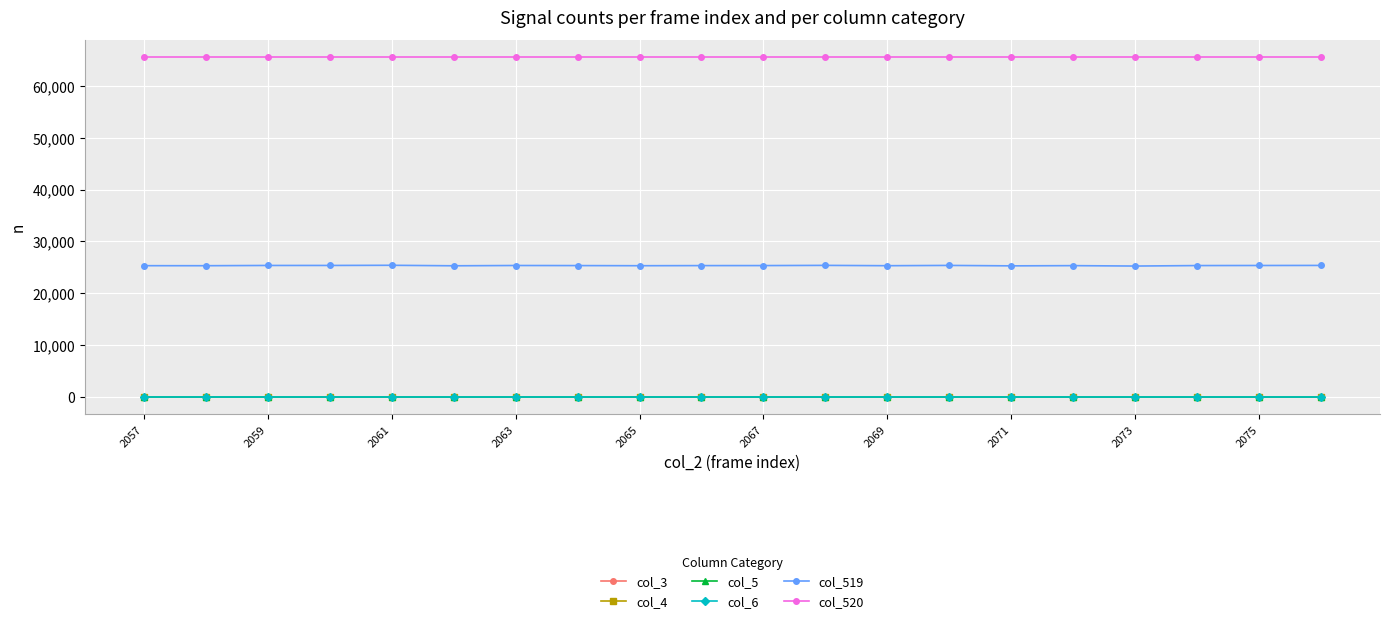

Does the chart have visible grid lines?

Yes